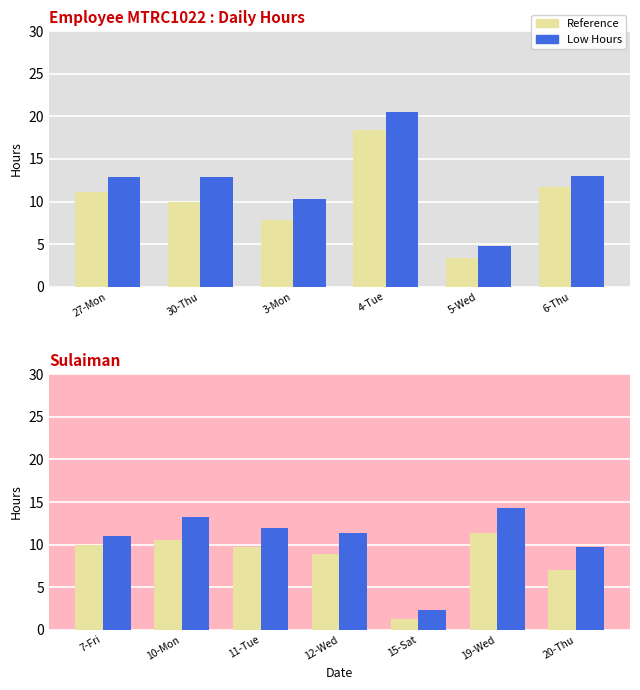

Does the chart contain any negative values?

No